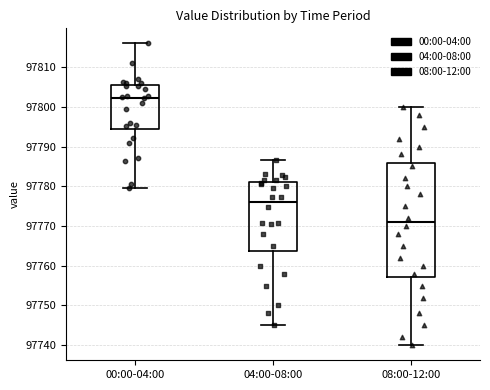

Which box is the tallest, from its lower edge to its upper edge?

08:00-12:00